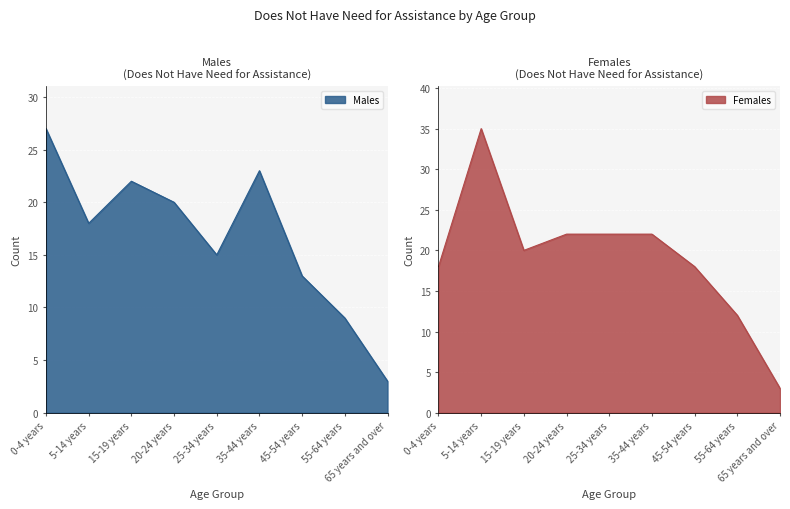

What is the sum of the Males values at 25-34 years and 45-54 years?

28